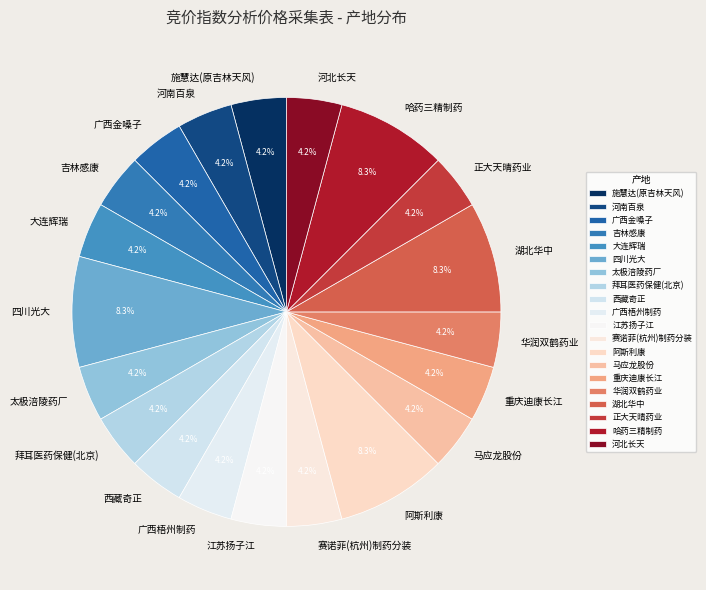

Which has a higher value, 河南百泉 or 湖北华中?

湖北华中